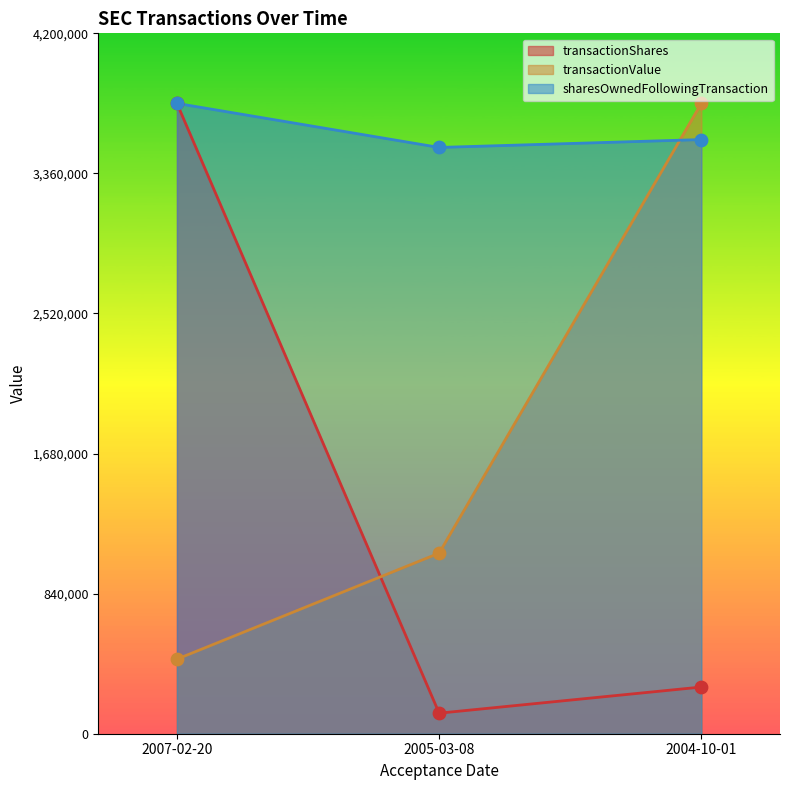

Which series reaches the minimum Y coordinate?

transactionShares